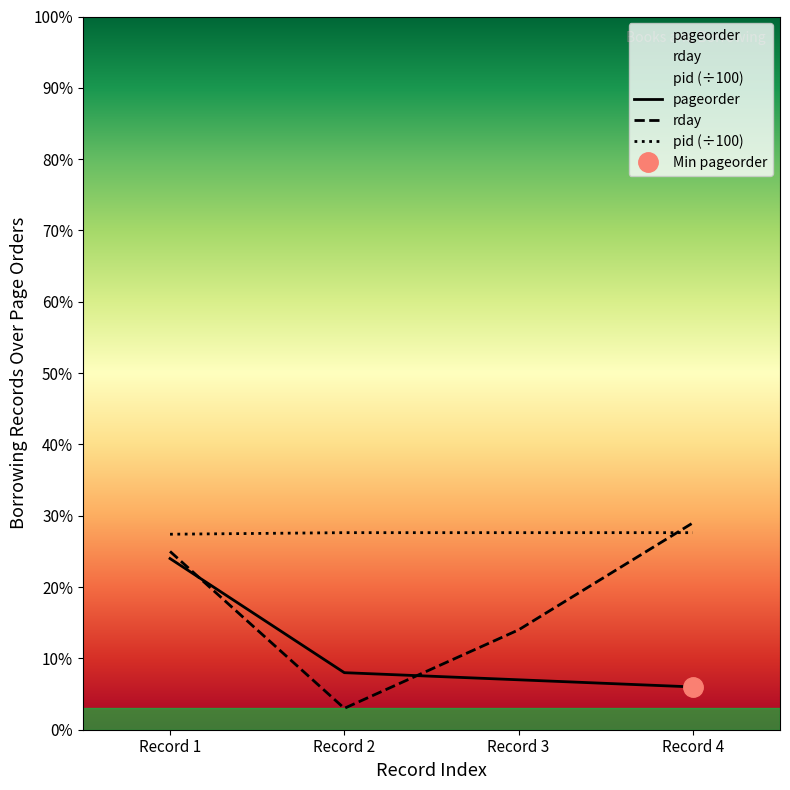

Between Record 3 and Record 4, which is larger?

Record 3